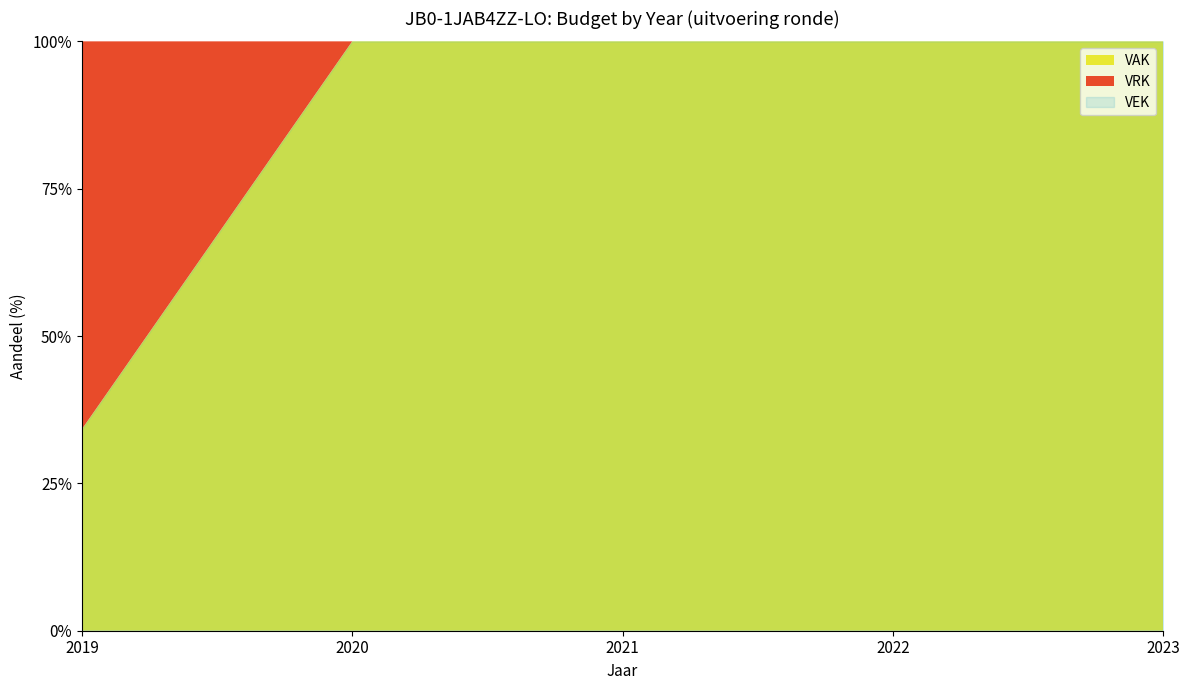

Which category has the lowest value in the VRK series?

2020